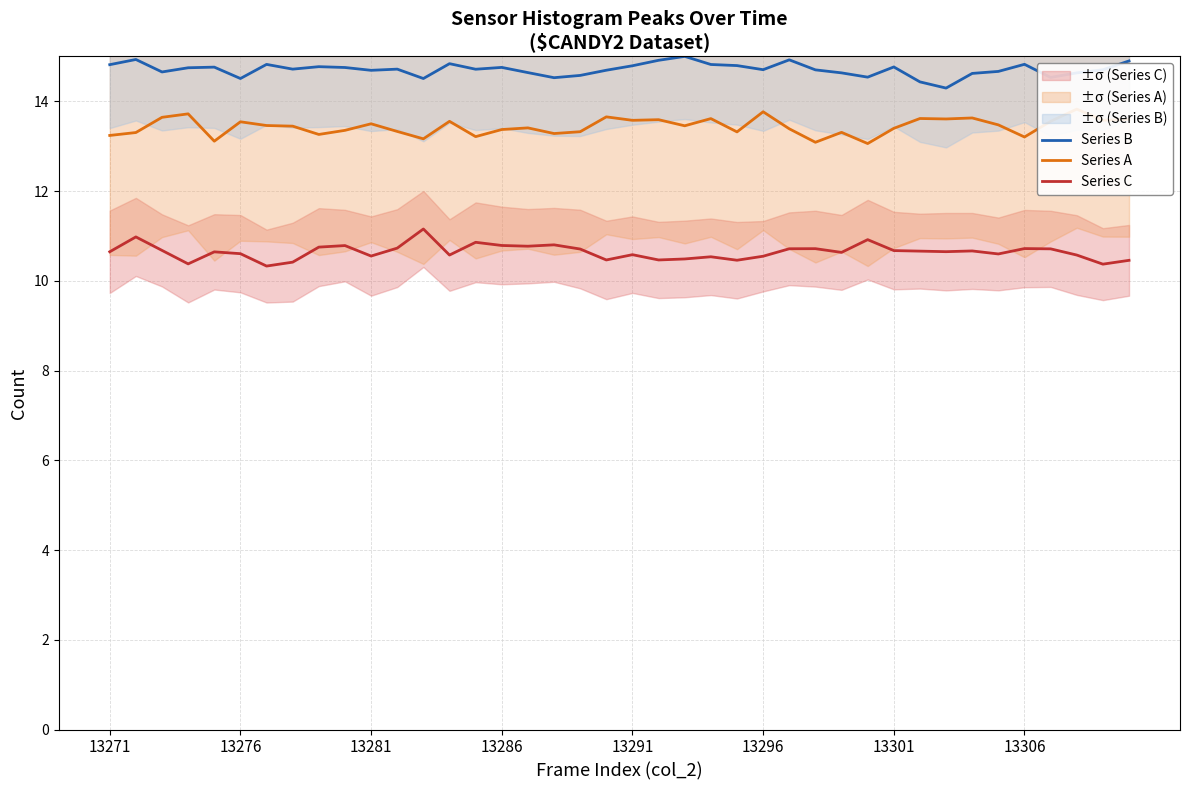

Count the number of categories in the chart.

40